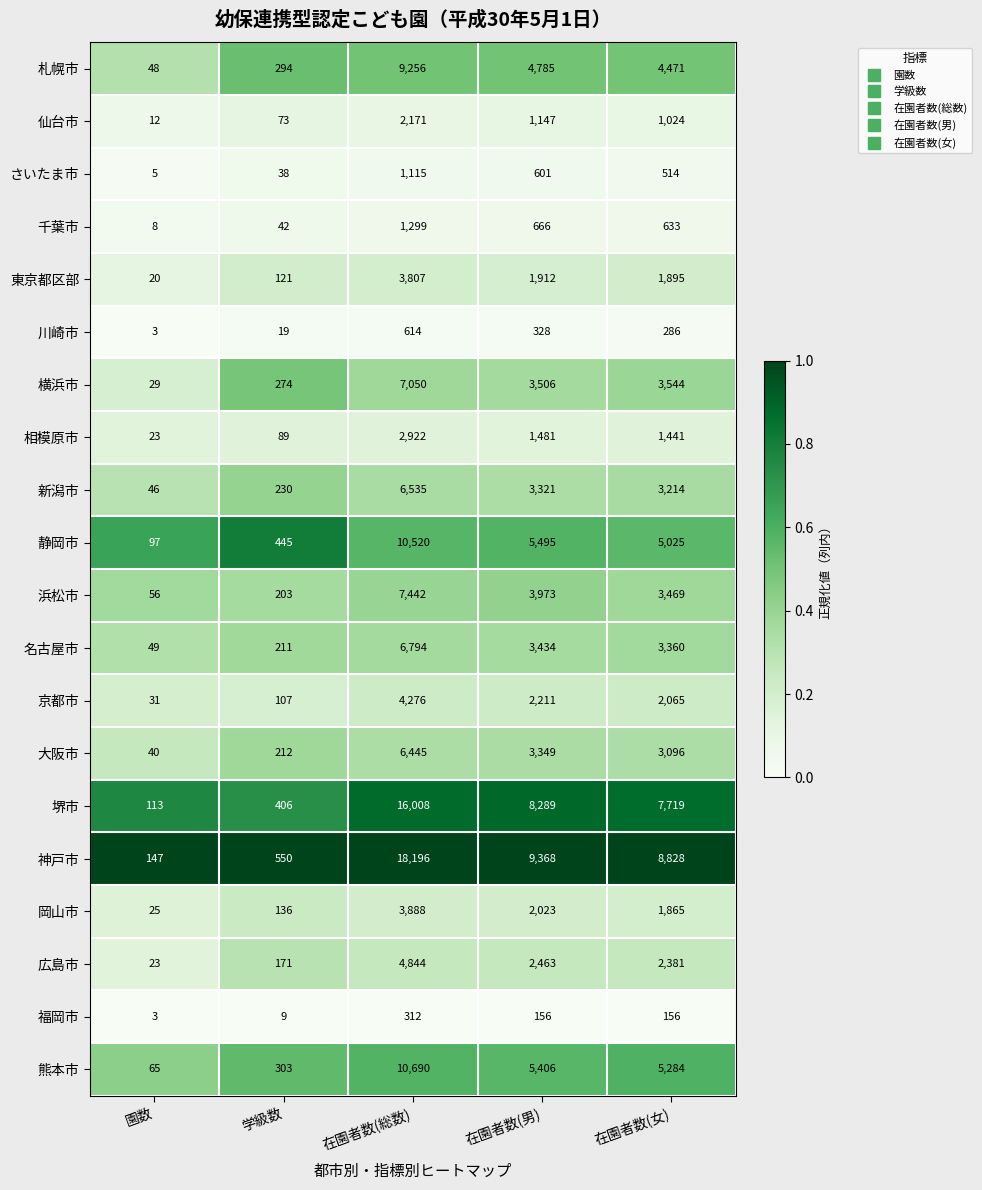

What is the spread (max minus min) of values at 在園者数(総数)?

17884